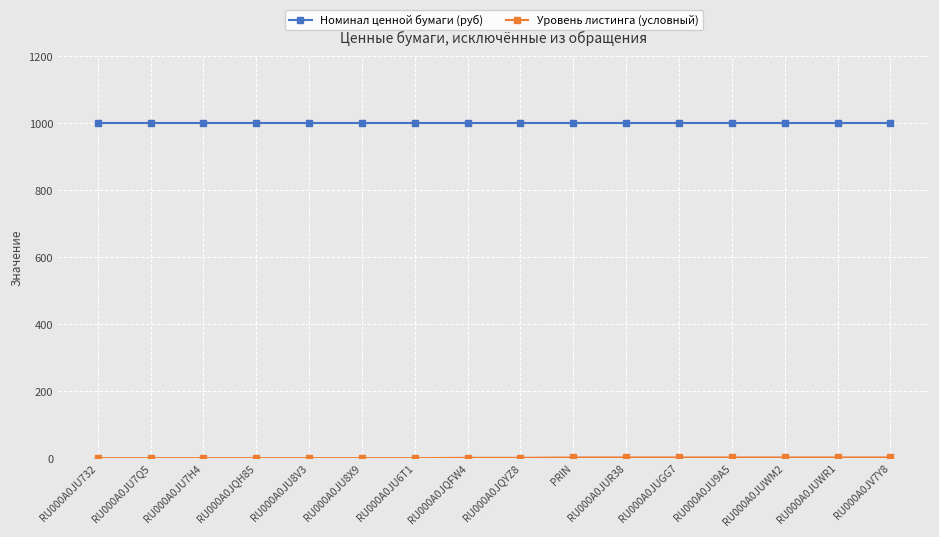

What is the sum of all Номинал ценной бумаги (руб) values?

16000